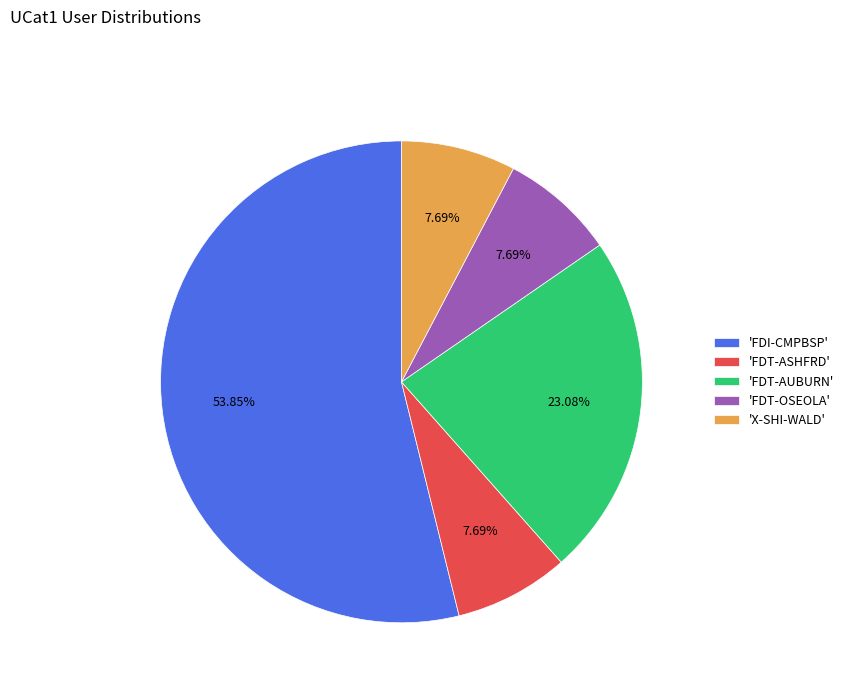

Approximately how many times larger is the value at 'FDI-CMPBSP' compared to 'X-SHI-WALD'?

7.0